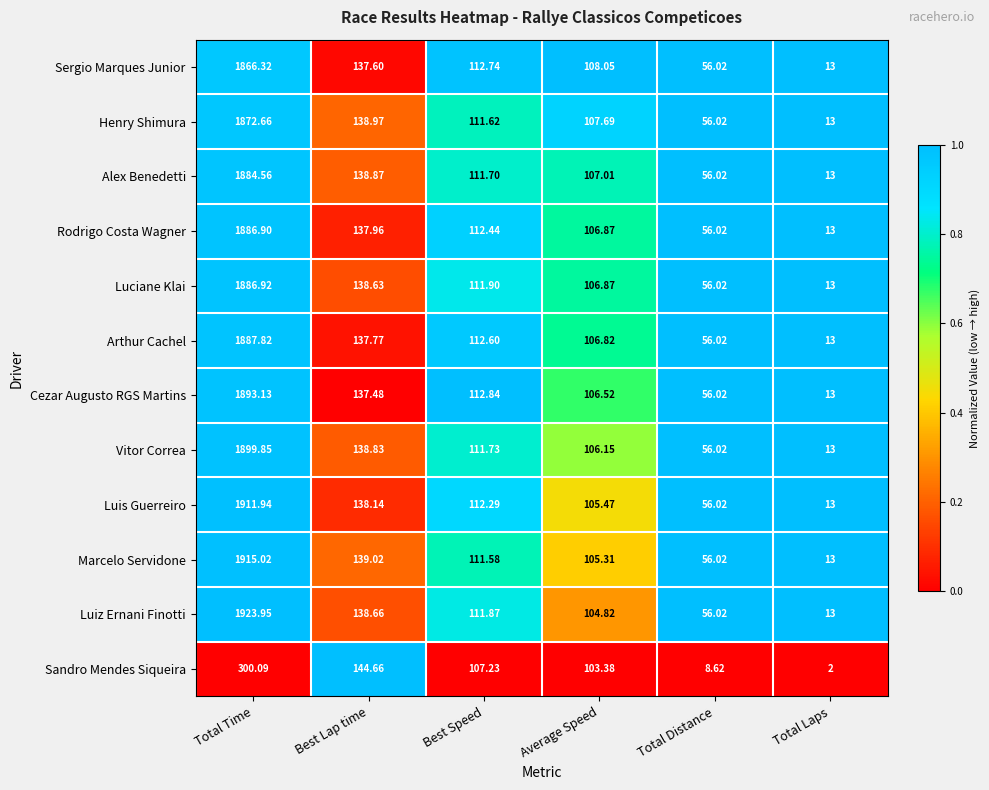

Is the value of Alex Benedetti at Average Speed greater than the value of Luis Guerreiro at Total Time?

No